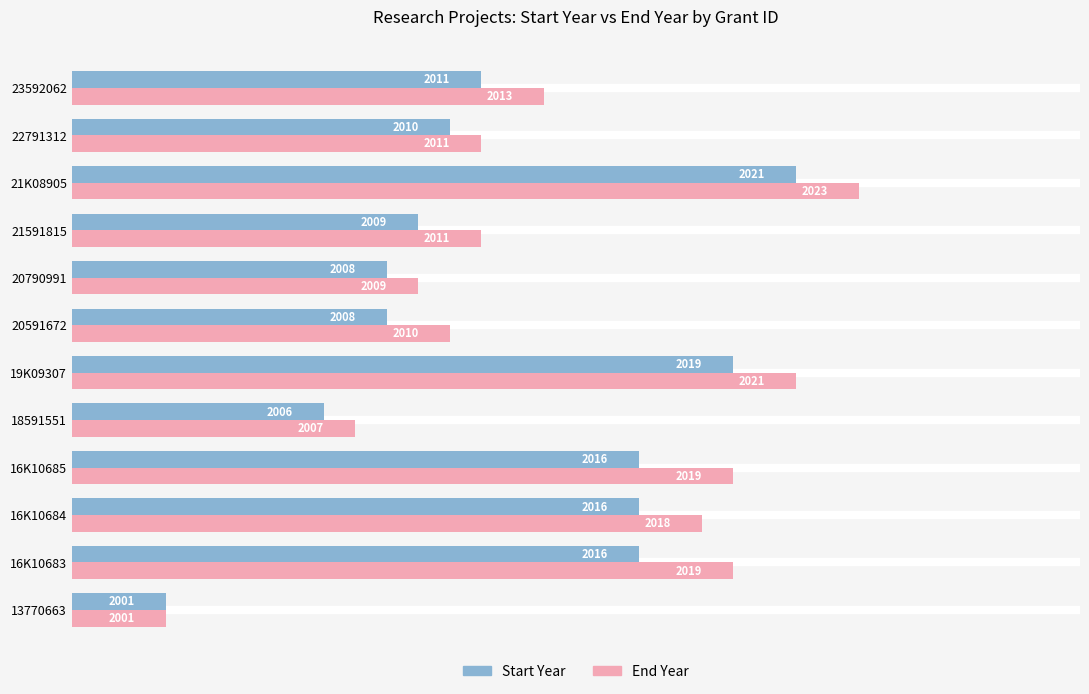

What is the difference between the End Year values at 16K10685 and 21K08905?

4